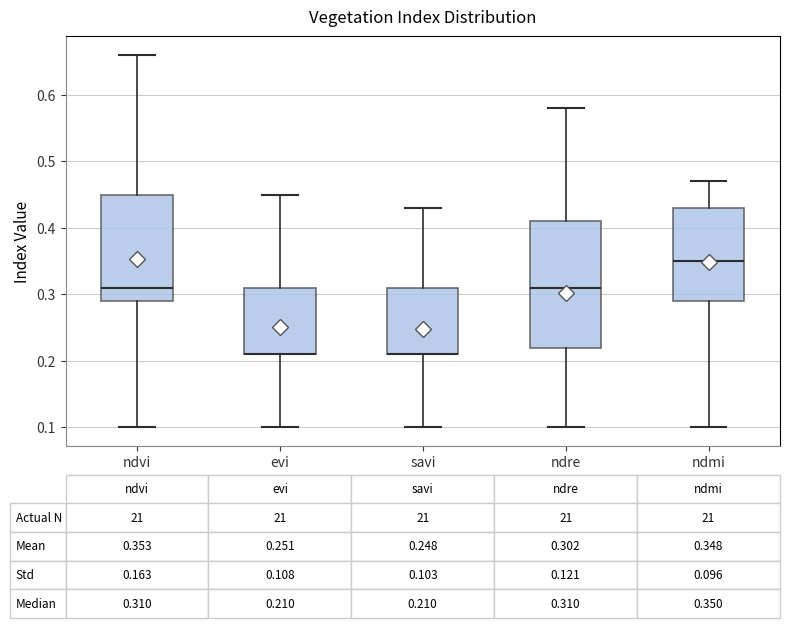

Which box is the tallest, from its lower edge to its upper edge?

ndre